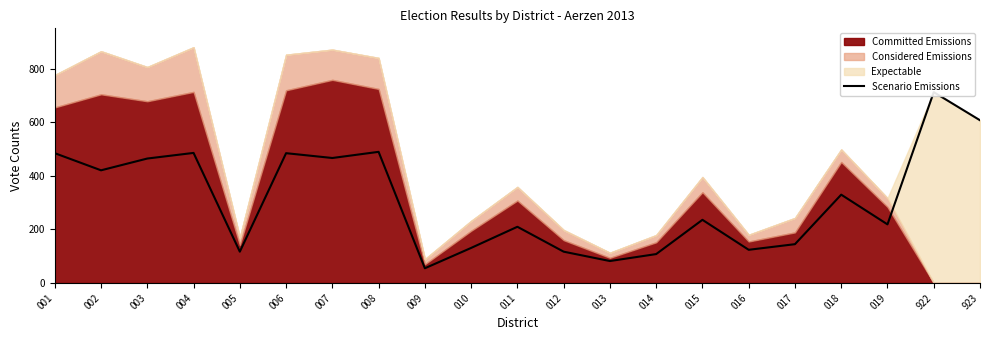

What is the difference between the maximum and minimum values?

658